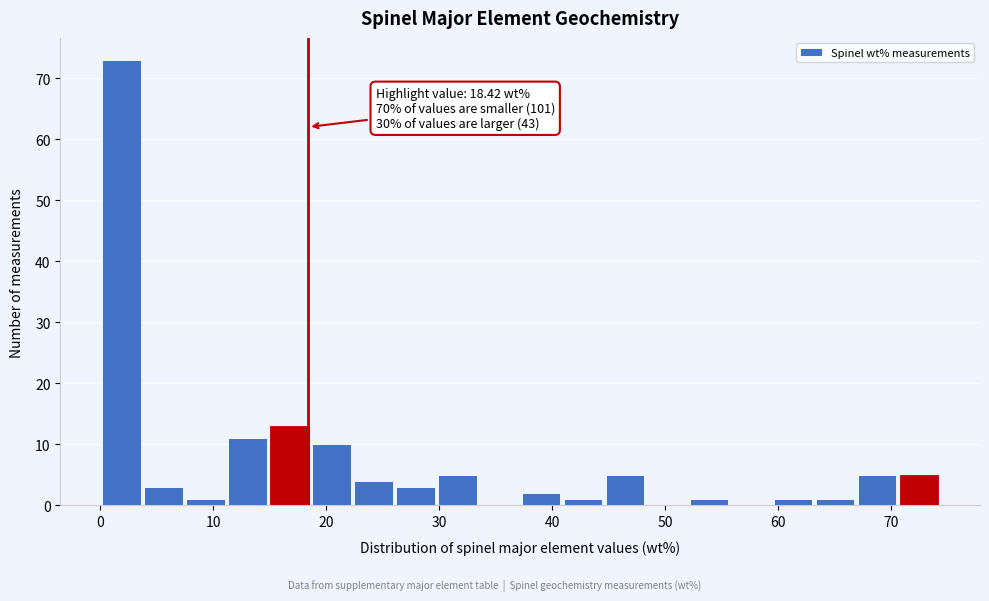

Around what value on the x-axis is the tallest bar? Give the approximate position of its centre, as read against the axis.

2